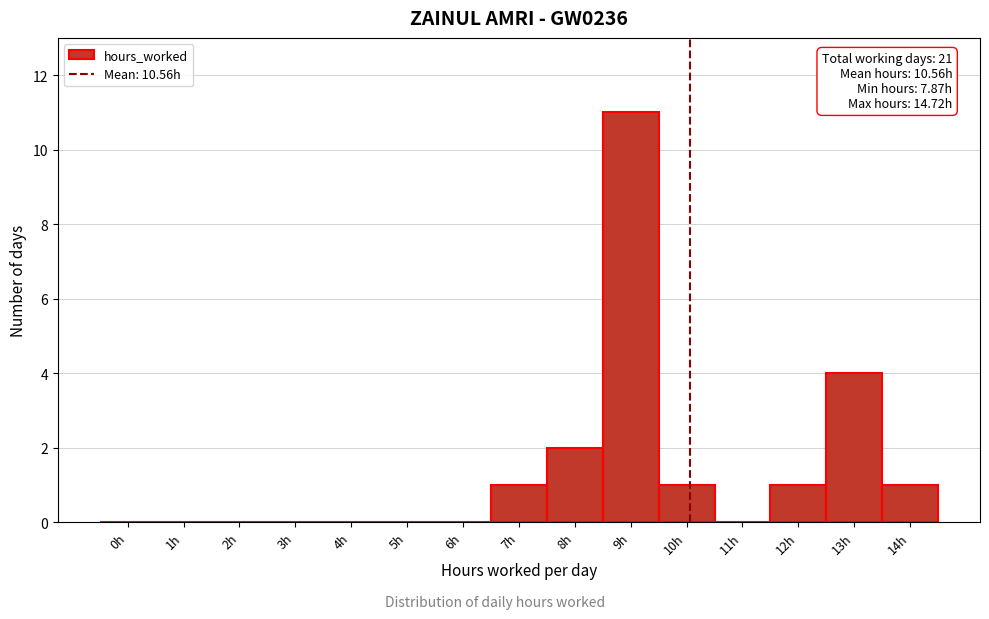

Reading left to right, extract all data points from this chart.

0h=0	1h=0	2h=0	3h=0	4h=0	5h=0	6h=0	7h=1	8h=2	9h=11	10h=1	11h=0	12h=1	13h=4	14h=1